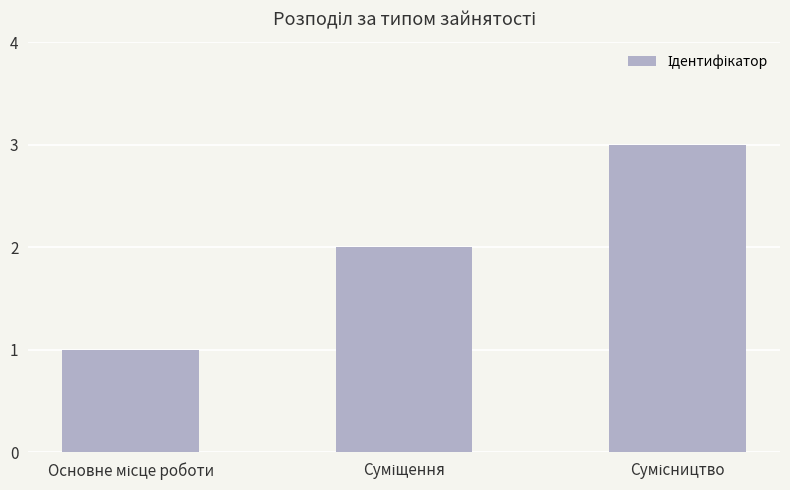

What is the maximum value shown in the chart?

3